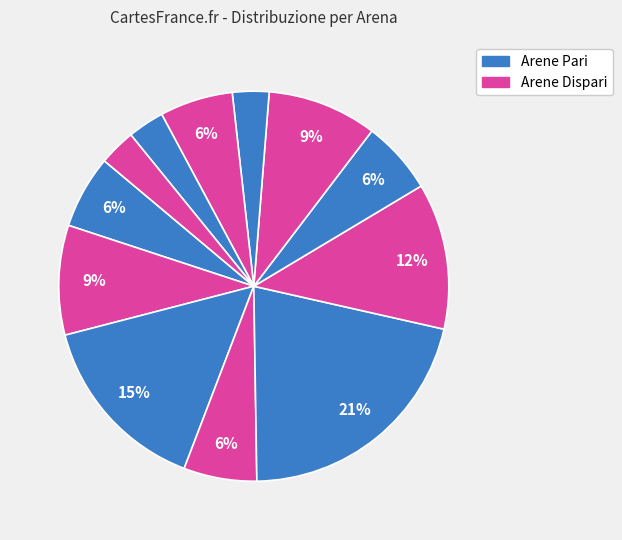

Is there a majority slice in this chart?

No